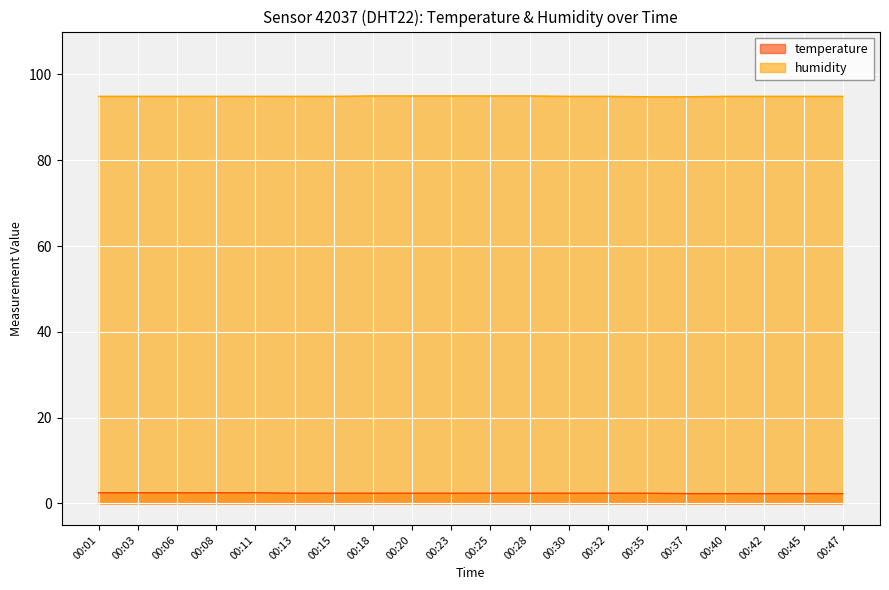

True or false: humidity has more than 0 interior local peaks.

False